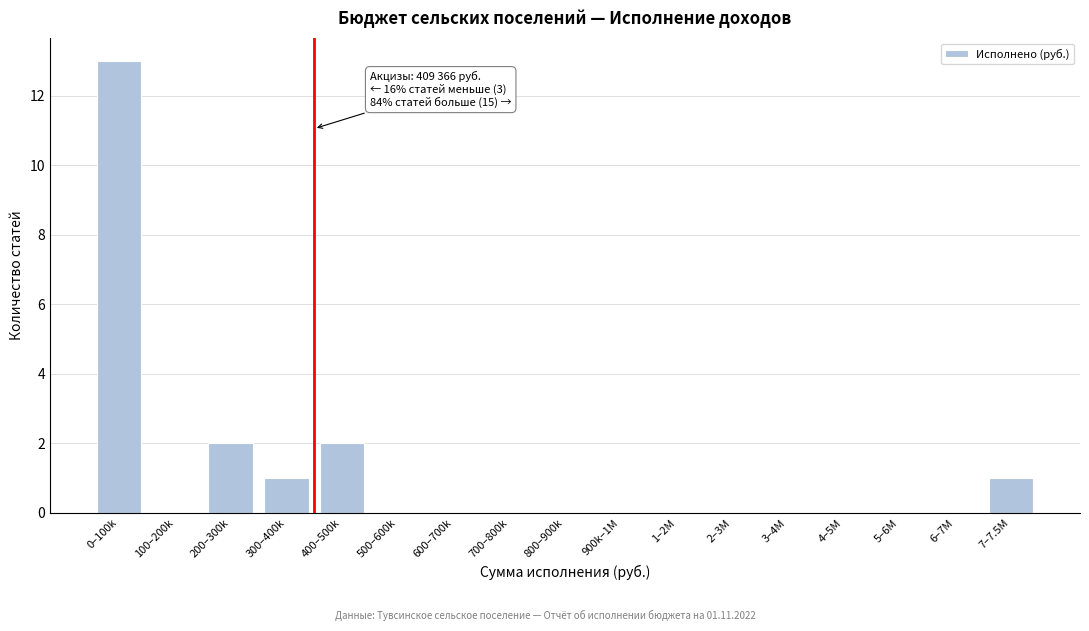

Reading left to right, transcribe all the data shown in this chart.

0–100k=13	100–200k=0	200–300k=2	300–400k=1	400–500k=2	500–600k=0	600–700k=0	700–800k=0	800–900k=0	900k–1M=0	1–2M=0	2–3M=0	3–4M=0	4–5M=0	5–6M=0	6–7M=0	7–7.5M=1